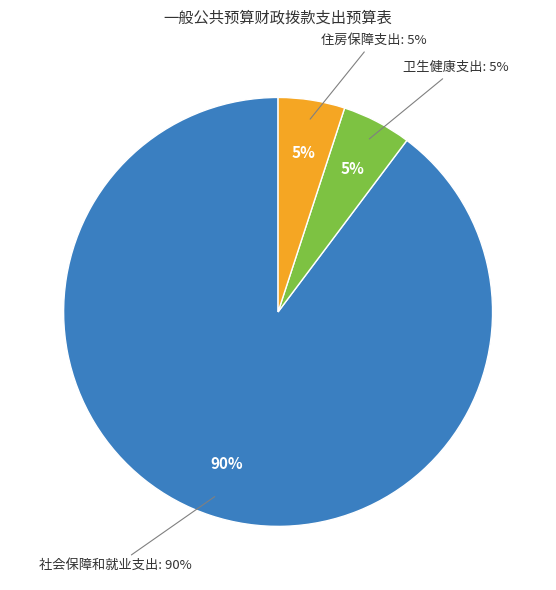

Which has a higher value, 社会保障和就业支出 or 住房保障支出?

社会保障和就业支出